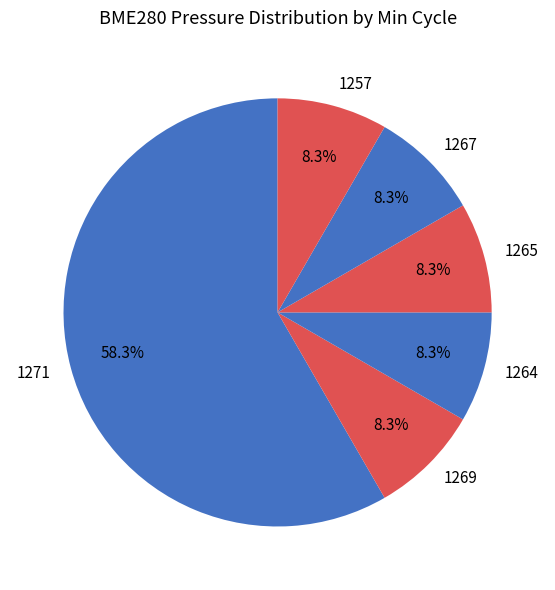

To the nearest percent, what portion does 1271 represent?

58%